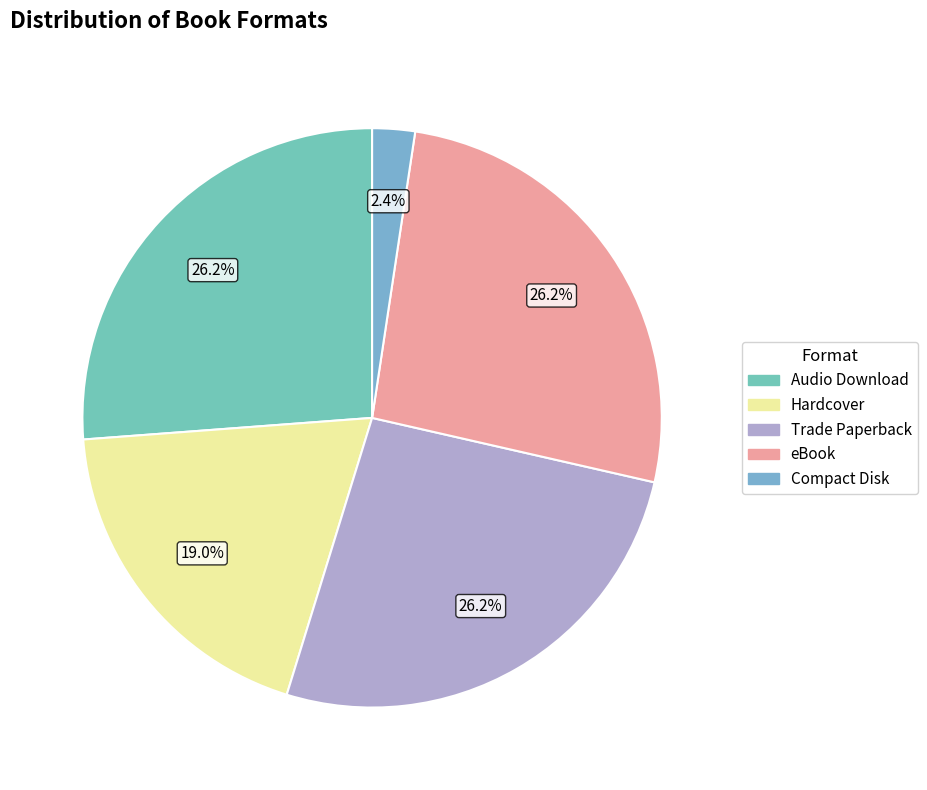

Which category has the smallest portion of the pie?

Compact Disk